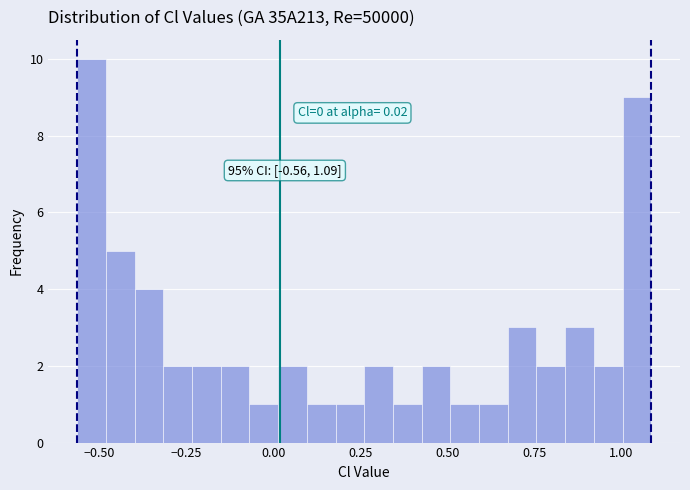

Read against the x-axis, roughly where is the centre of the tallest bar?

-0.50